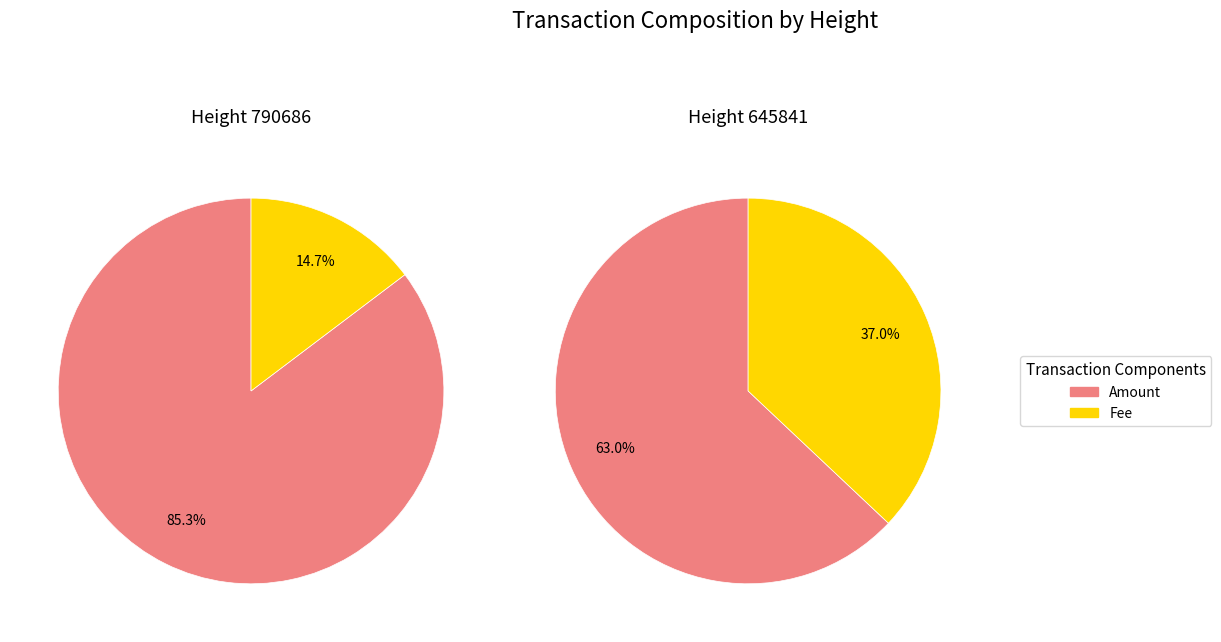

To the nearest percent, what is the difference between the 1 and 0 slice percentages?

71%